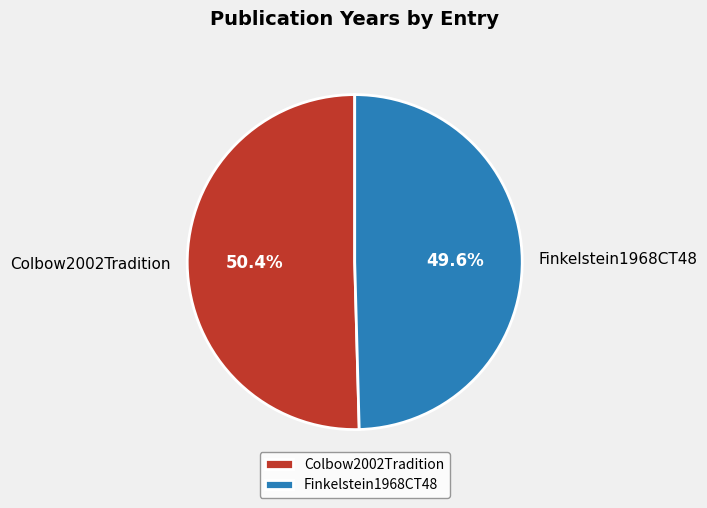

Is Colbow2002Tradition the majority of the pie?

Yes